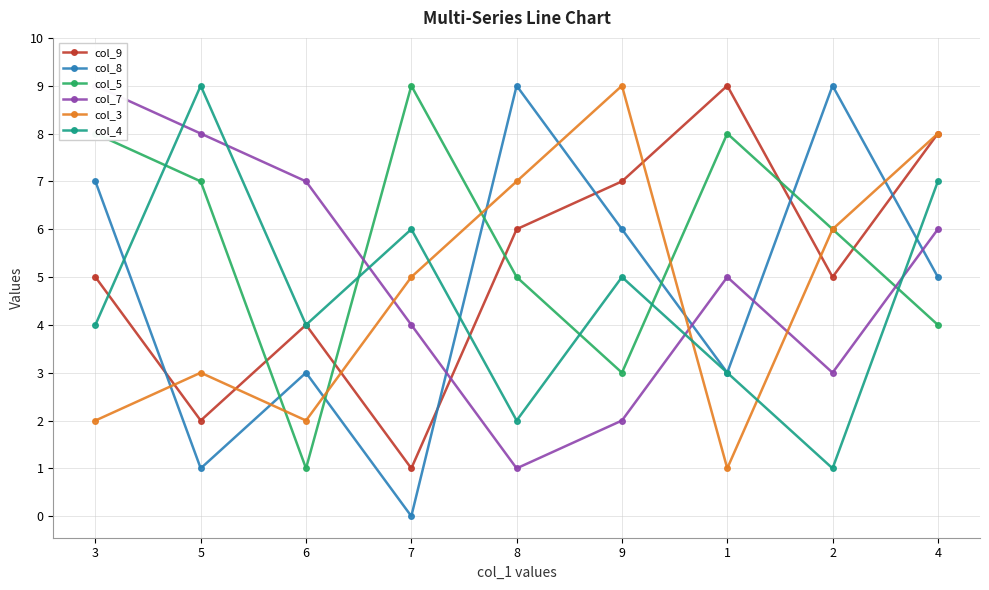

Between 7 and 9, which series saw the biggest shift?

col_9